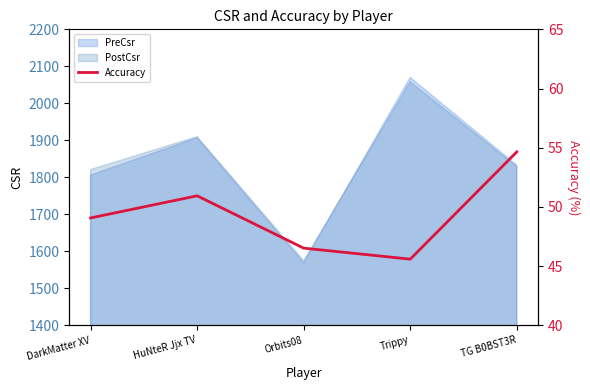

How many lines are shown in the chart?

1